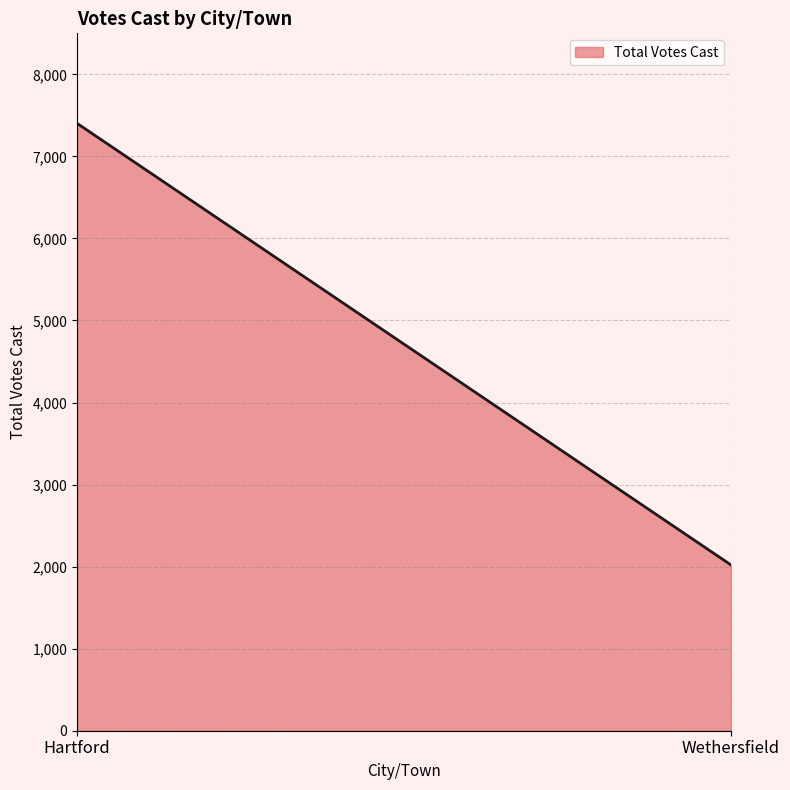

What is the difference between the maximum and minimum values?

5381.0